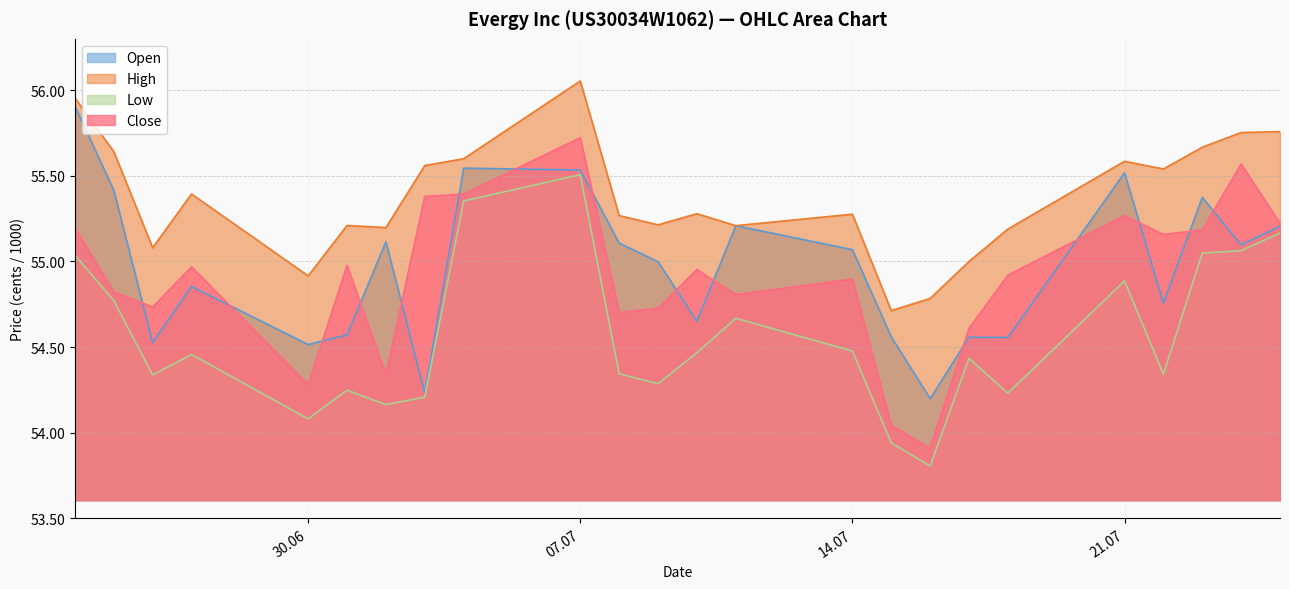

What is the difference between the highest and lowest values at 07.07?

547